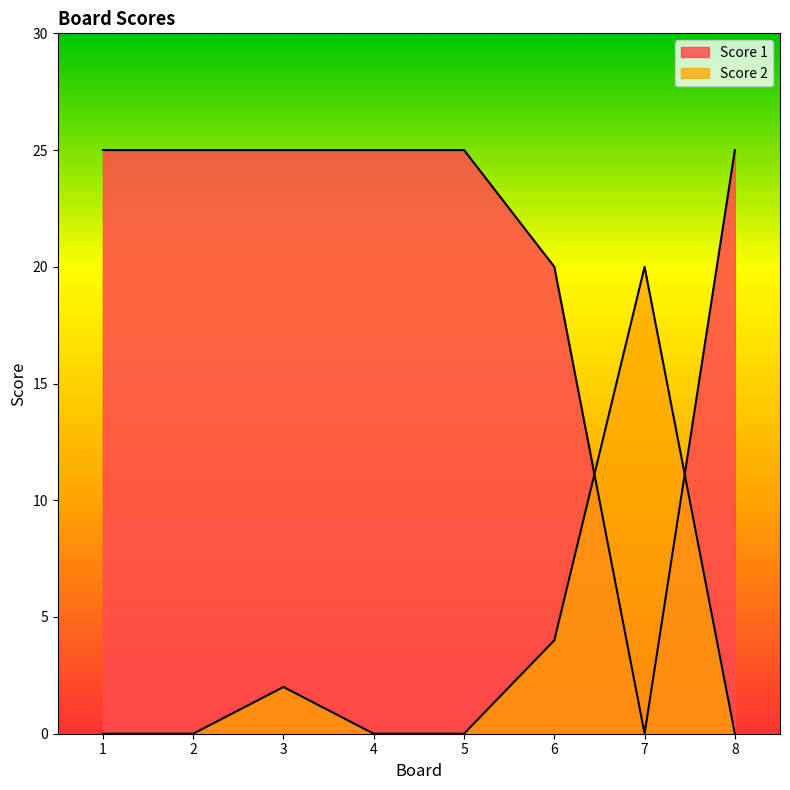

What is the sum of all Score 2 values?

26